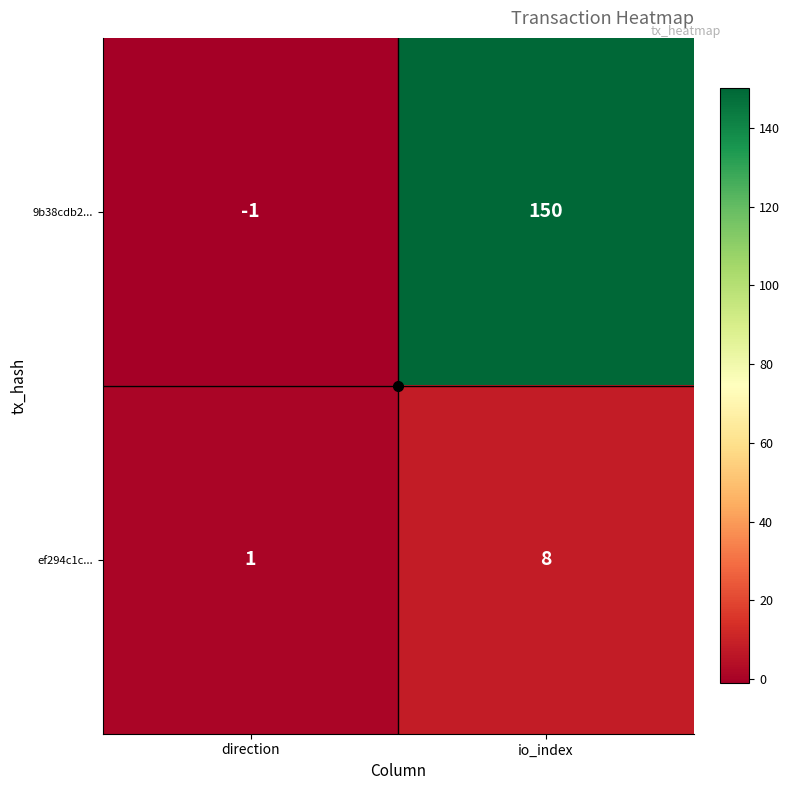

Rank the series at direction from lowest to highest value.

9b38cdb2..., ef294c1c...